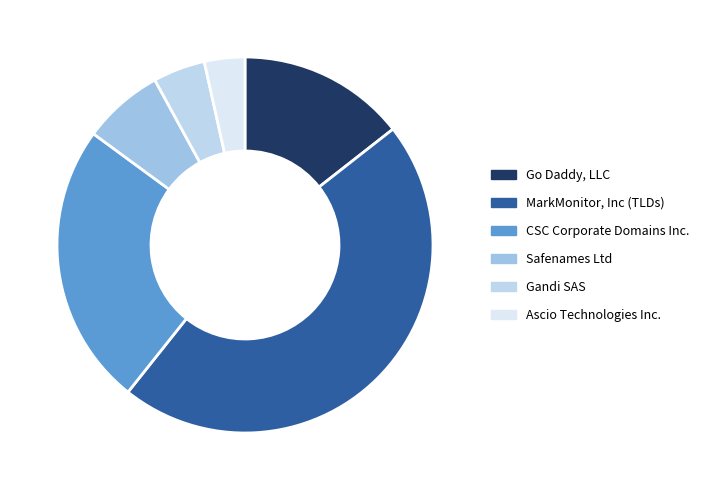

To the nearest percent, what portion does CSC Corporate Domains Inc. represent?

24%